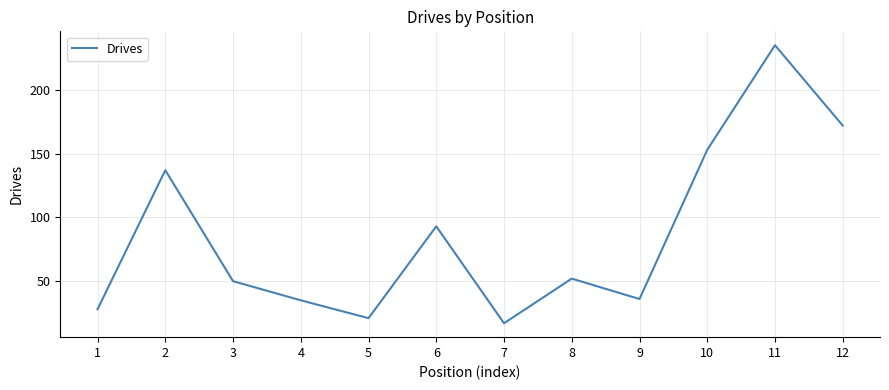

True or false: the data has more than 2 interior local peaks.

True